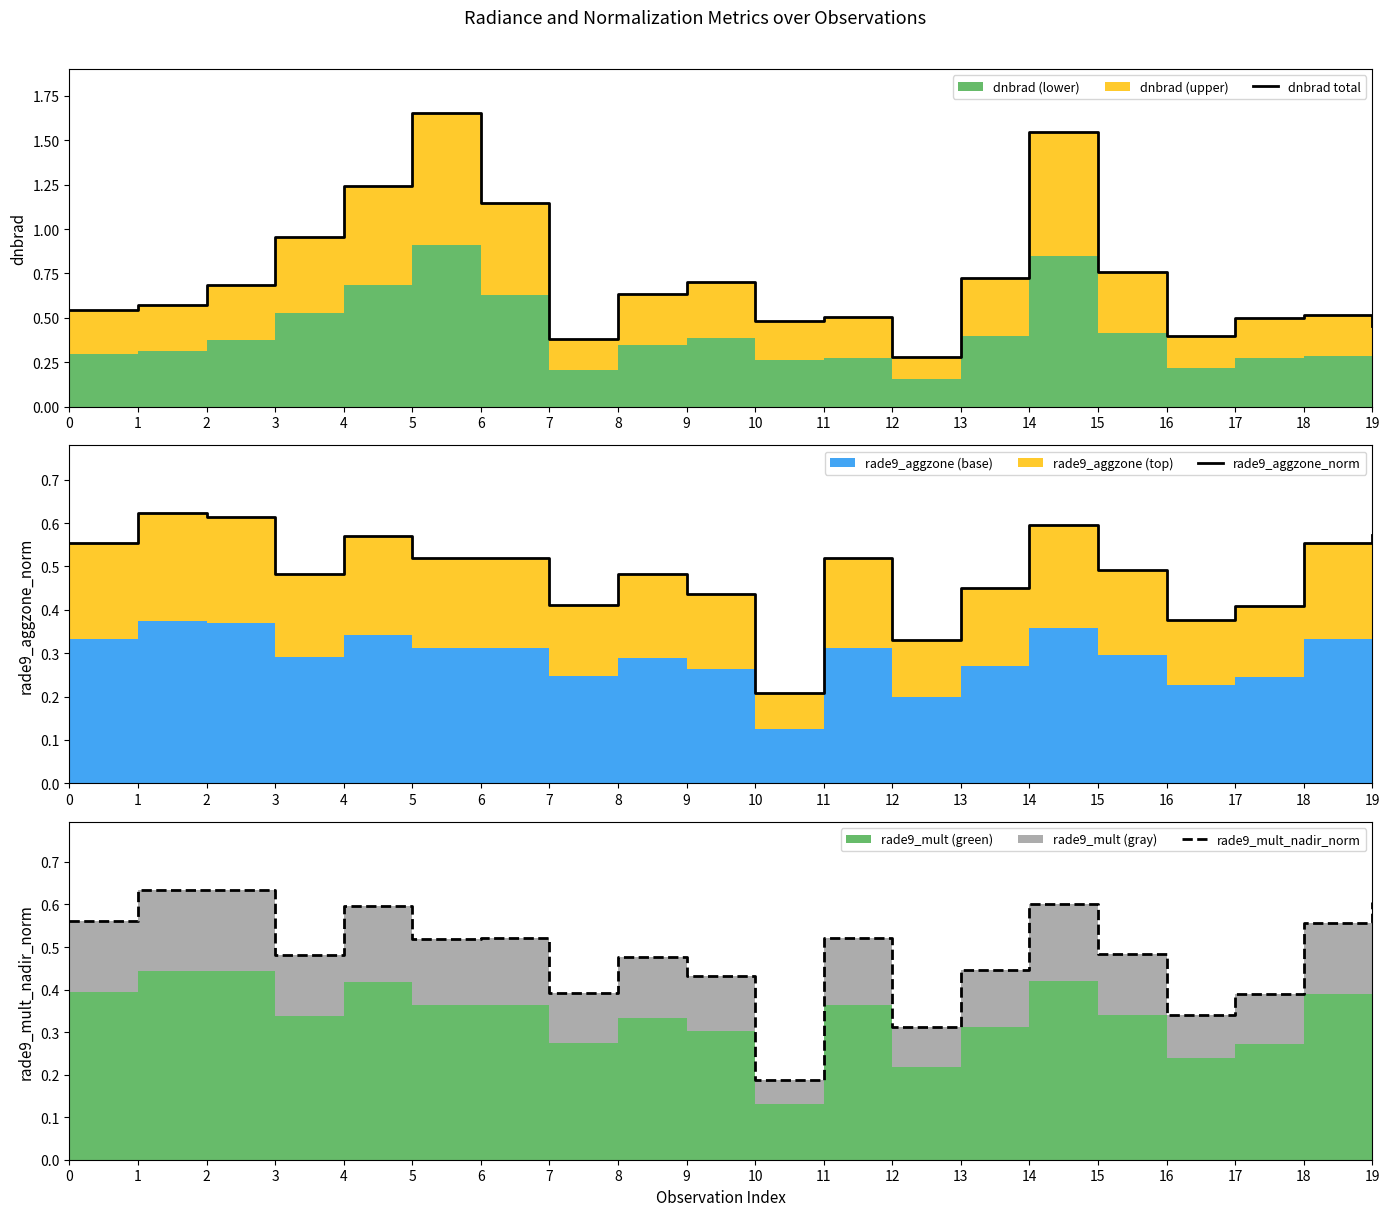

True or false: dnbrad total has more than 0 points higher than both neighbors.

True